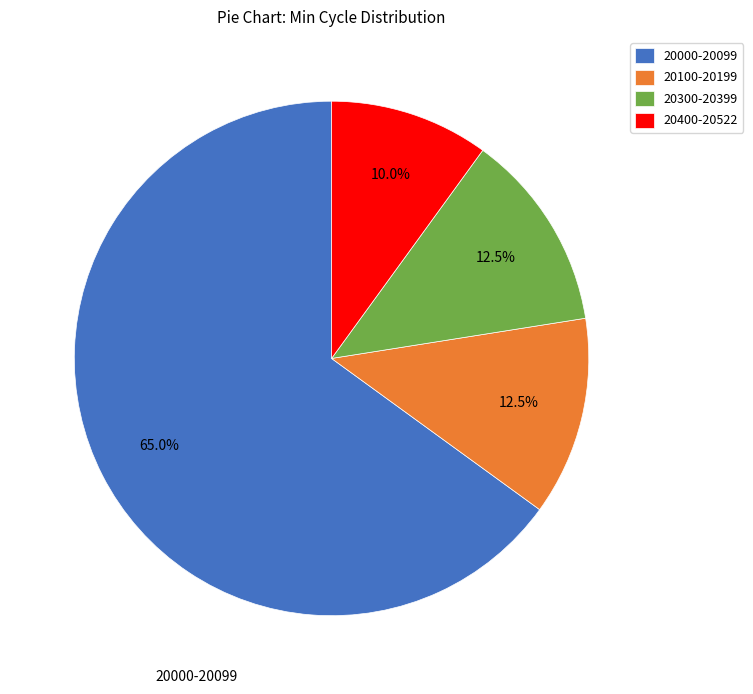

Approximately how many times larger is the value at 20300-20399 compared to 20100-20199?

1.0